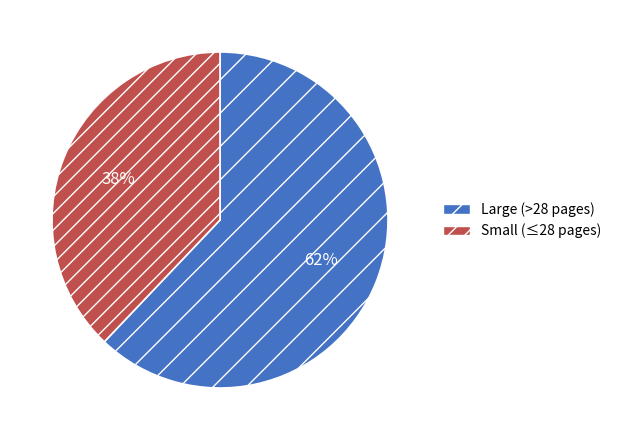

Is Large (>28 pages) the majority of the pie?

Yes